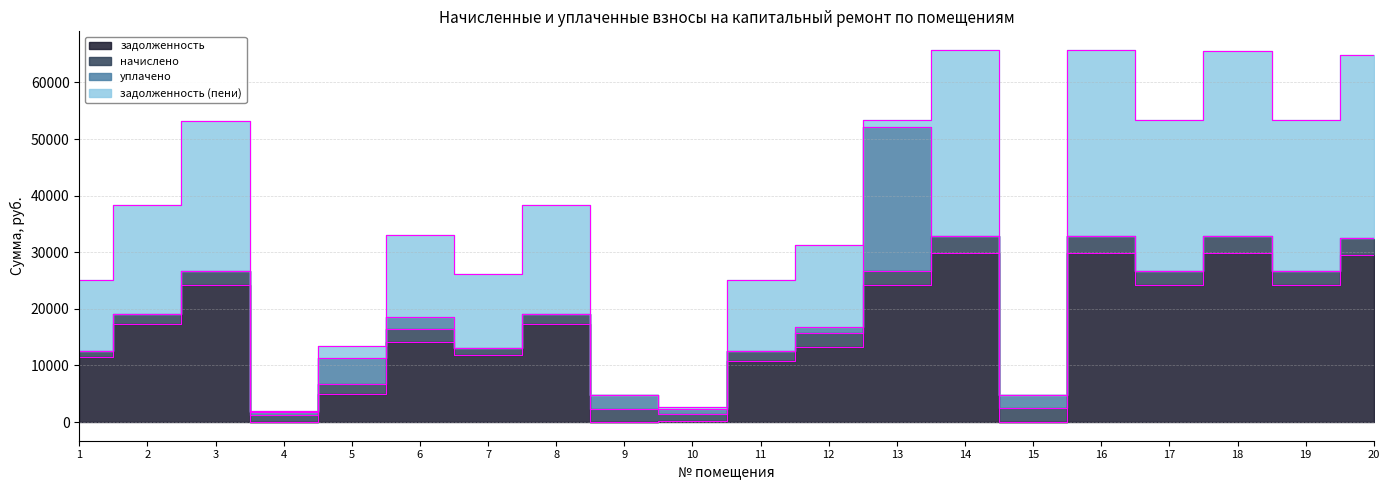

Which category has the highest value across all series?

14